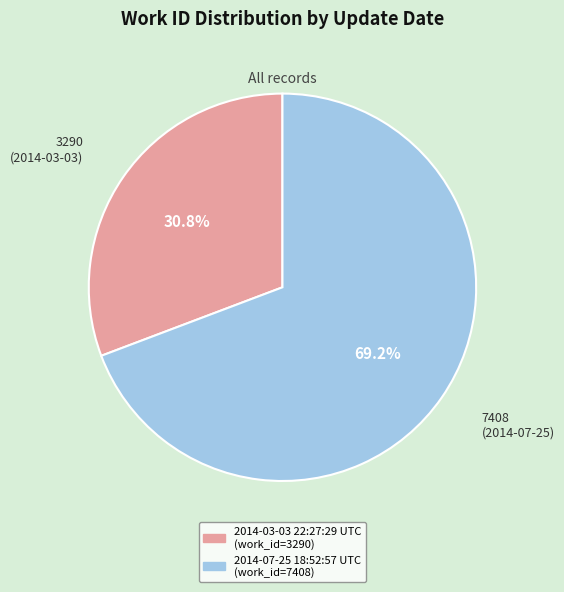

Which slice is the largest?

2014-07-25 18:52:57 UTC